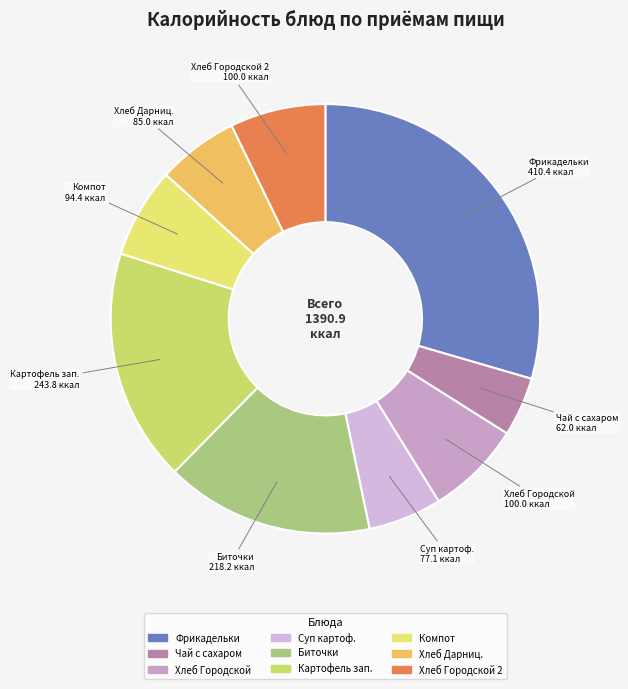

Which has a higher value, Хлеб Городской or Биточки?

Биточки